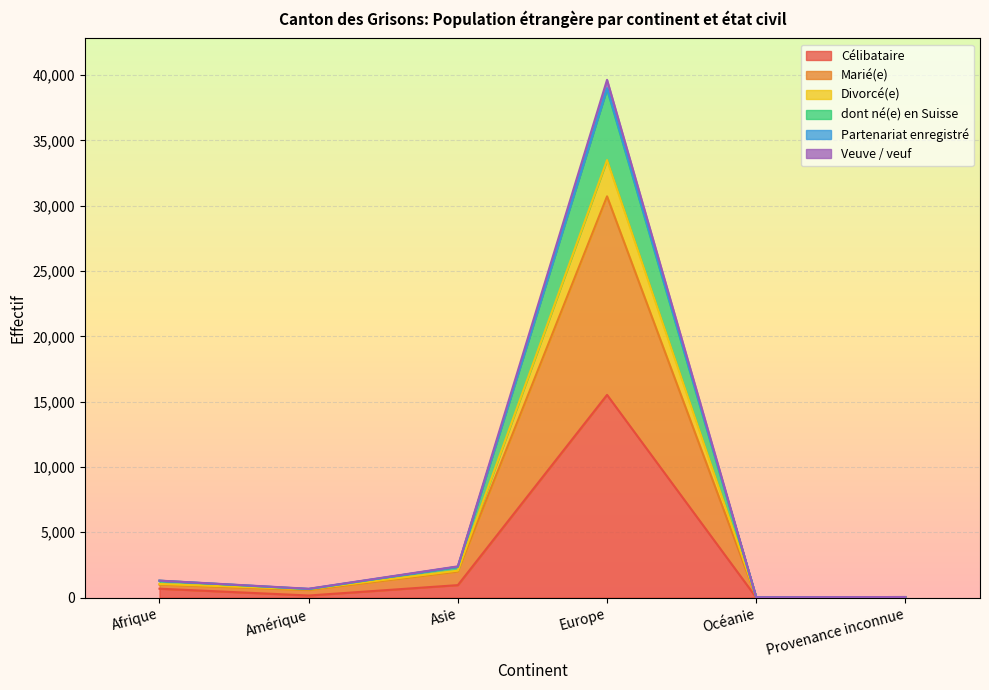

At which label does Célibataire reach its peak?

Europe